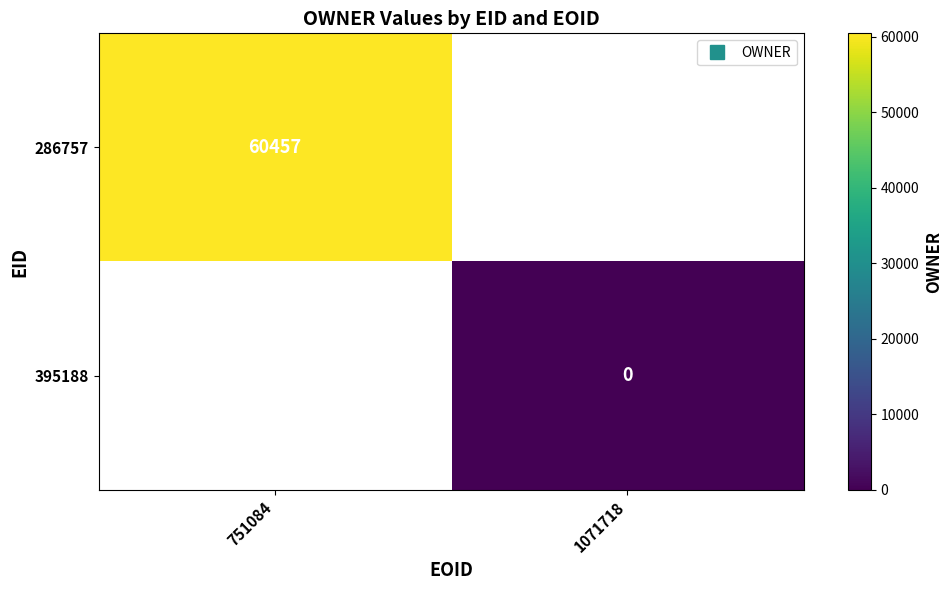

Which category has the highest value across all series?

751084